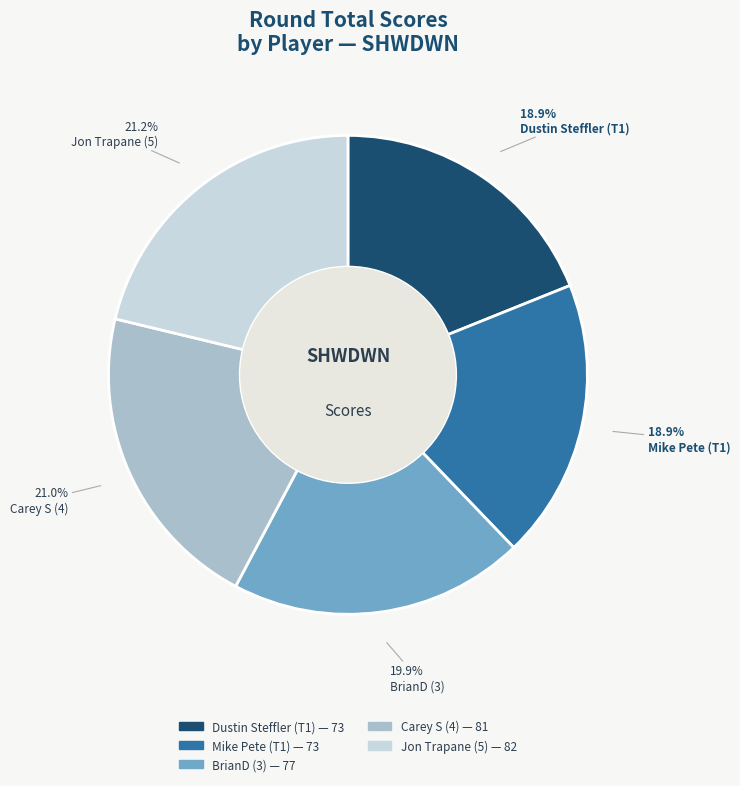

Is it true that Dustin Steffler (T1) is 12% of the pie?

False